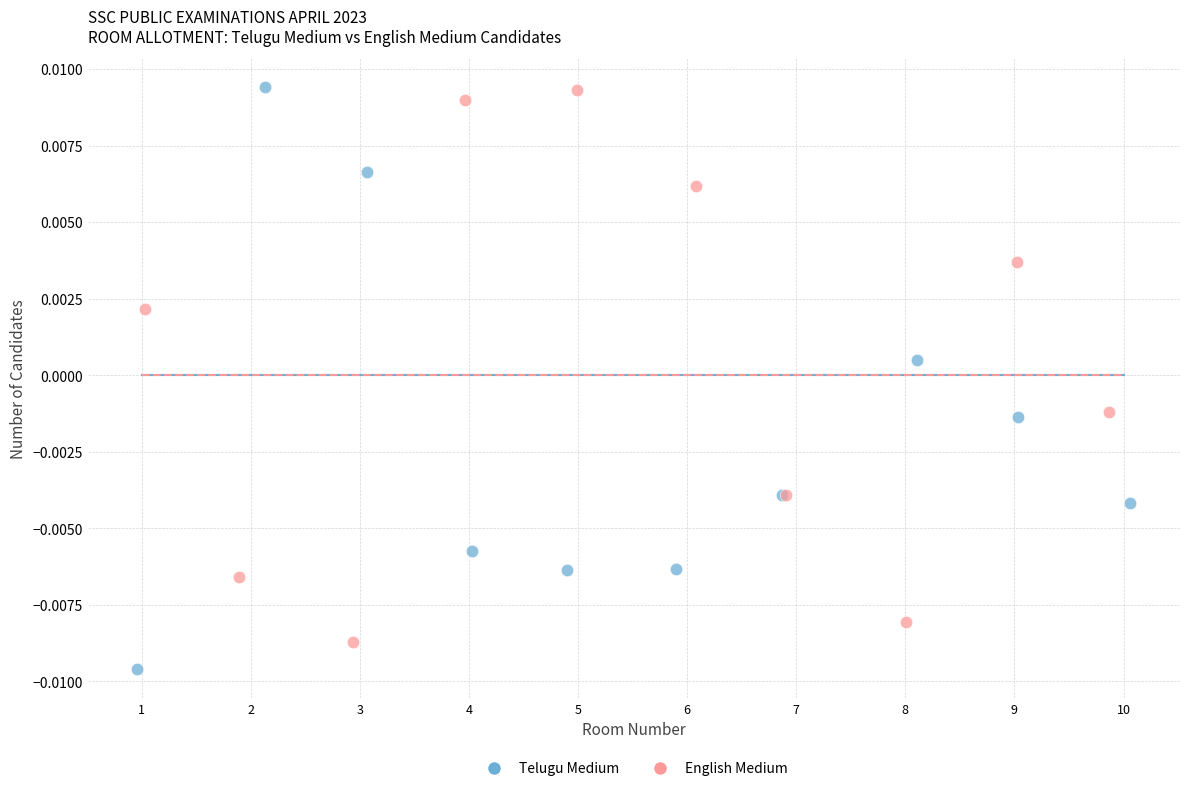

Which series contains the lowest Y value?

Telugu Medium